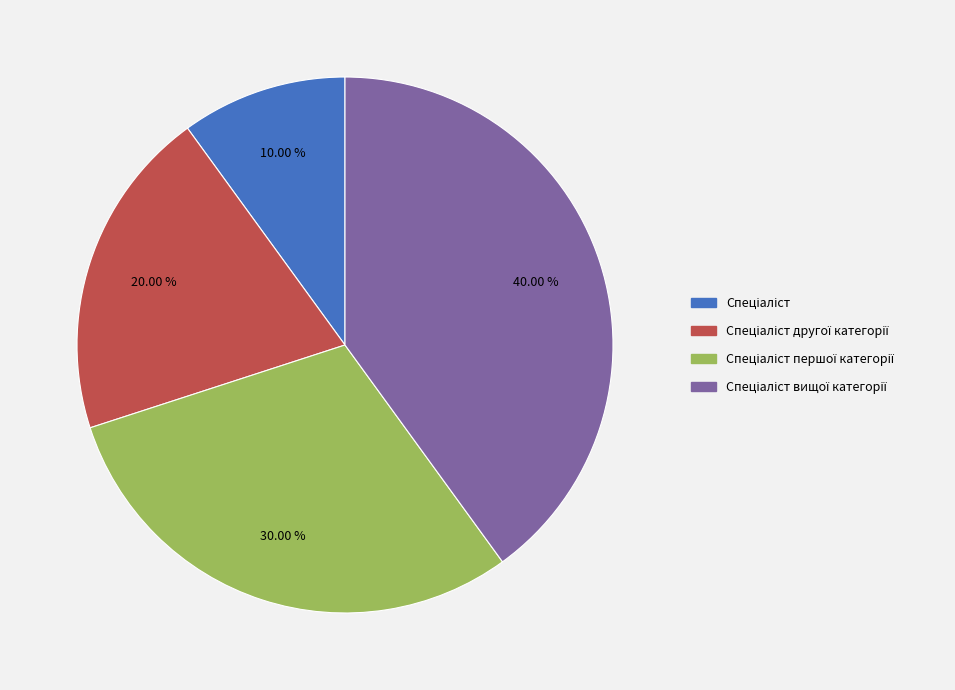

Is there any slice that represents more than half of the pie?

No